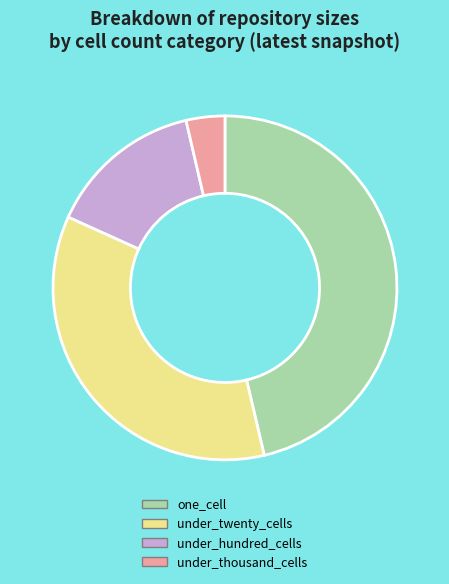

True or false: under_thousand_cells accounts for 4% of the total.

True